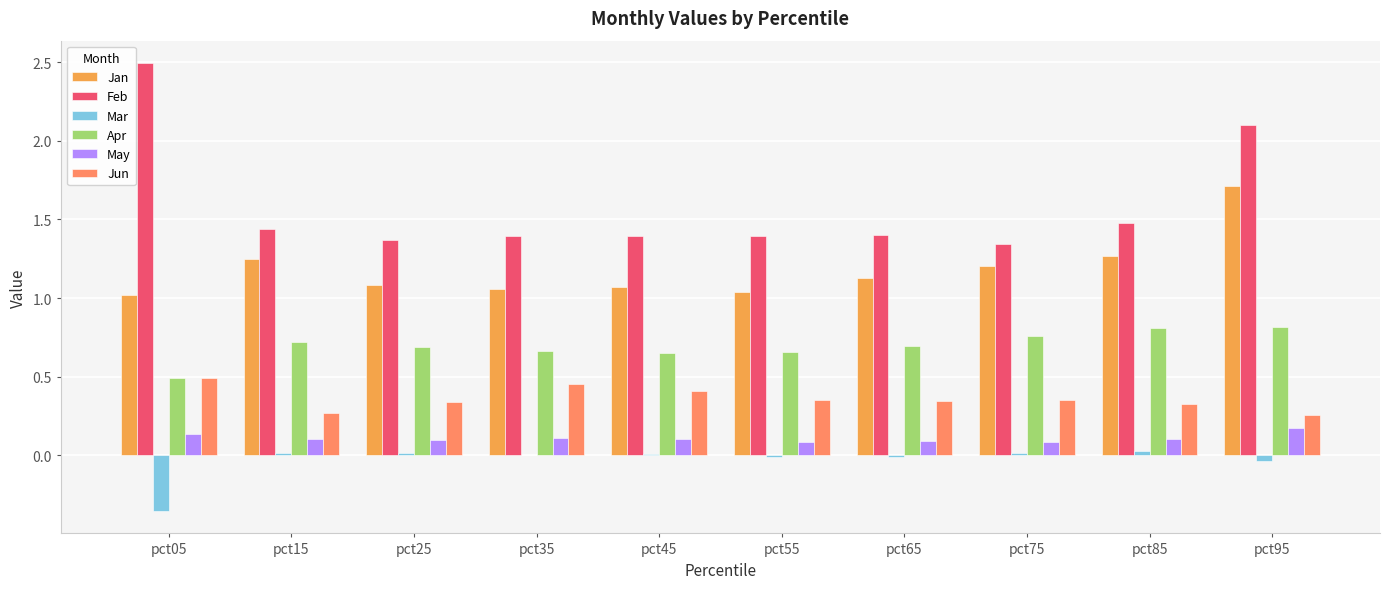

What is the difference between the second highest and minimum values in the Jan series?

0.2